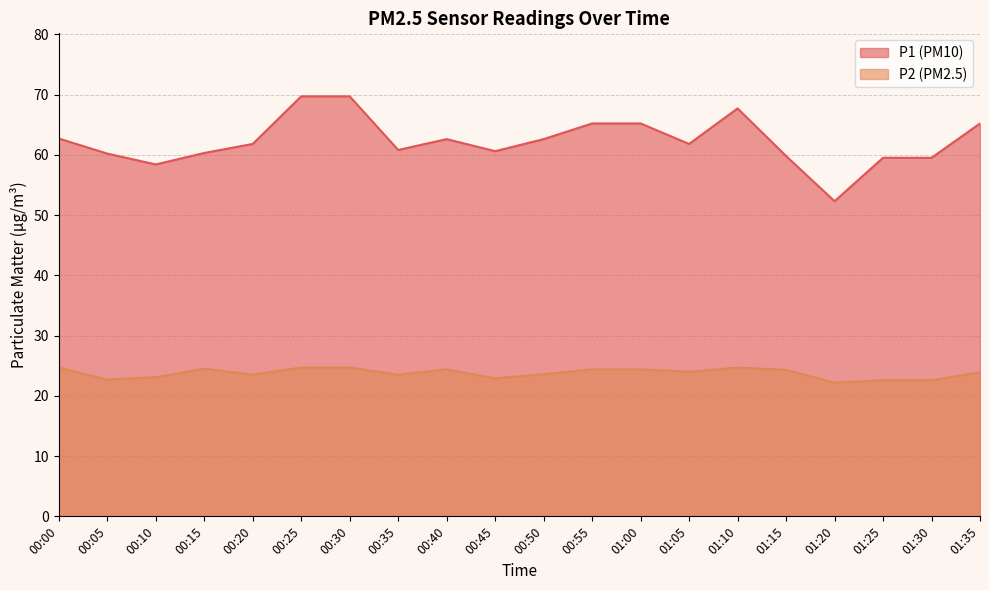

What is the label of the 10th point from the left?

00:45